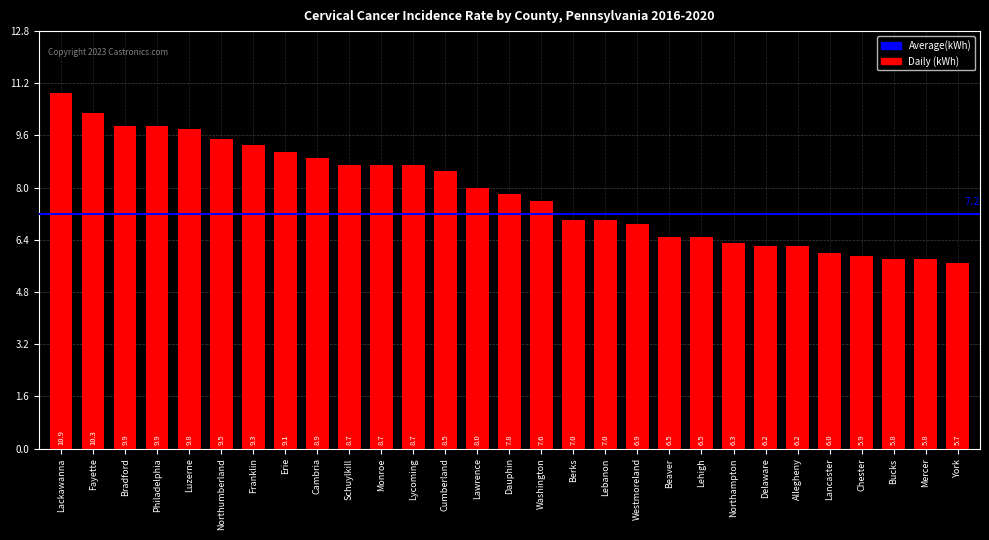

What is the minimum value shown in the chart?

5.7